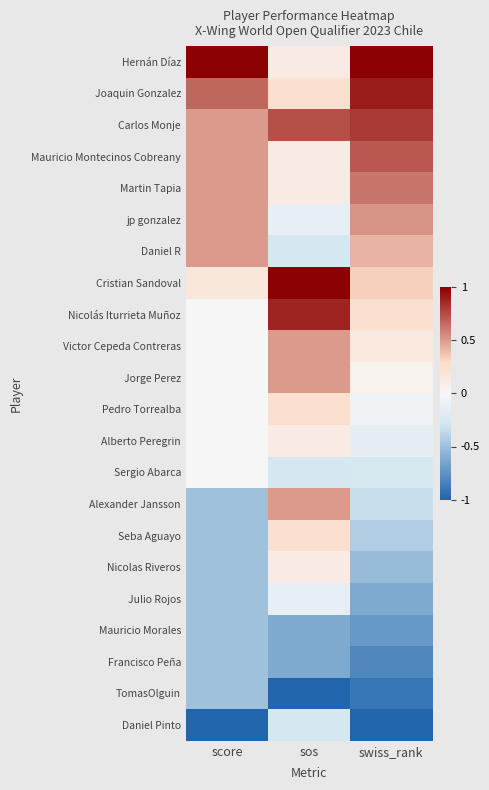

Reading left to right, transcribe all the data shown in this chart.

Hernán Díaz: score=1.0	sos=0.1	swiss_rank=1.0
Joaquin Gonzalez: score=0.7	sos=0.2	swiss_rank=0.9
Carlos Monje: score=0.5	sos=0.7	swiss_rank=0.8
Mauricio Montecinos Cobreany: score=0.5	sos=0.1	swiss_rank=0.7
Martin Tapia: score=0.5	sos=0.1	swiss_rank=0.6
jp gonzalez: score=0.5	sos=-0.1	swiss_rank=0.5
Daniel R: score=0.5	sos=-0.3	swiss_rank=0.4
Cristian Sandoval: score=0.2	sos=1.0	swiss_rank=0.3
Nicolás Iturrieta Muñoz: score=0.0	sos=0.9	swiss_rank=0.2
Victor Cepeda Contreras: score=0.0	sos=0.5	swiss_rank=0.1
Jorge Perez: score=0.0	sos=0.5	swiss_rank=0.0
Pedro Torrealba: score=0.0	sos=0.2	swiss_rank=-0.0
Alberto Peregrin: score=0.0	sos=0.1	swiss_rank=-0.1
Sergio Abarca: score=0.0	sos=-0.3	swiss_rank=-0.2
Alexander Jansson: score=-0.5	sos=0.5	swiss_rank=-0.3
Seba Aguayo: score=-0.5	sos=0.2	swiss_rank=-0.4
Nicolas Riveros: score=-0.5	sos=0.1	swiss_rank=-0.5
Julio Rojos: score=-0.5	sos=-0.1	swiss_rank=-0.6
Mauricio Morales: score=-0.5	sos=-0.6	swiss_rank=-0.7
Francisco Peña: score=-0.5	sos=-0.6	swiss_rank=-0.8
TomasOlguin: score=-0.5	sos=-1.0	swiss_rank=-0.9
Daniel Pinto: score=-1.0	sos=-0.3	swiss_rank=-1.0